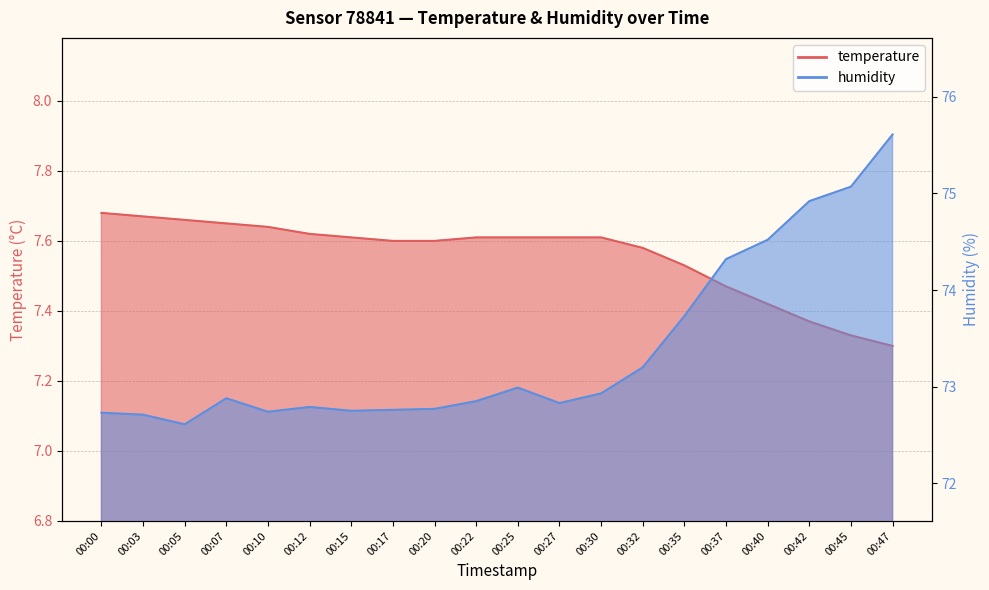

Which series has the widest spread of values?

humidity